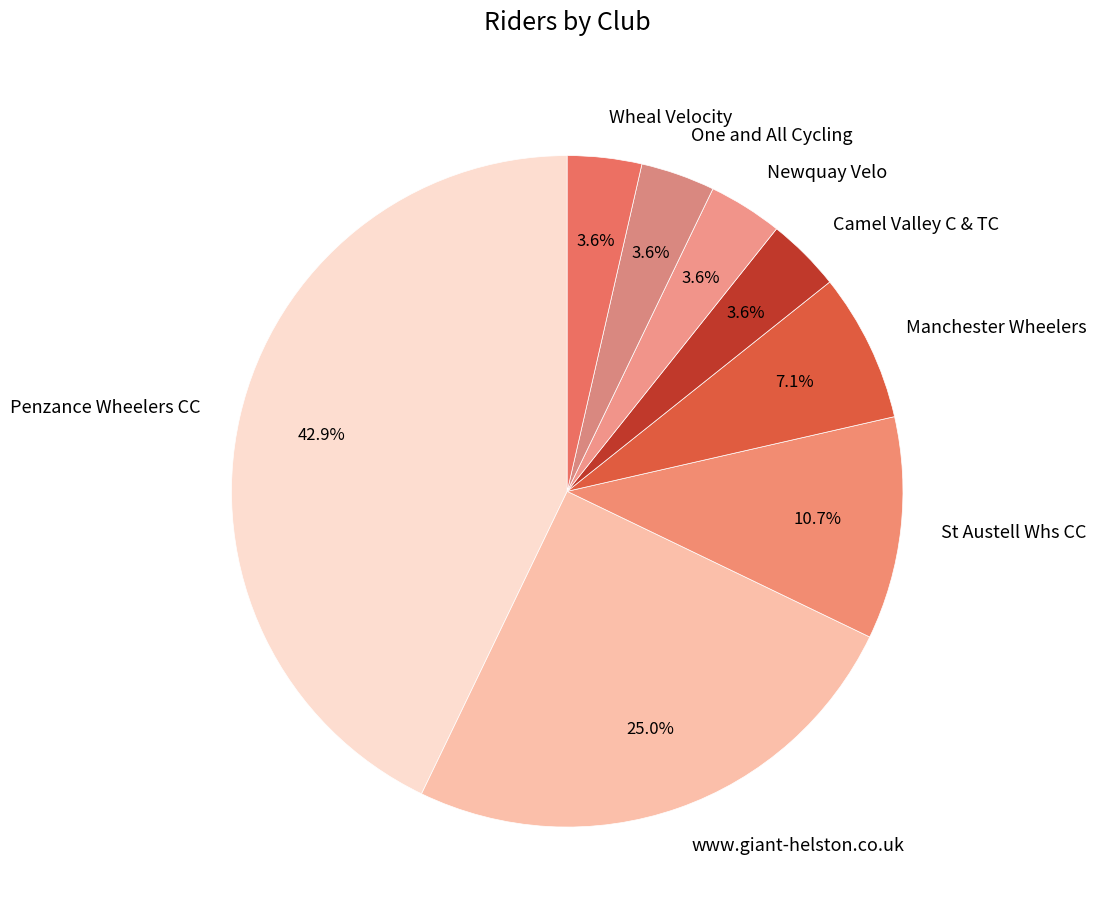

Count the number of slices in the pie.

8